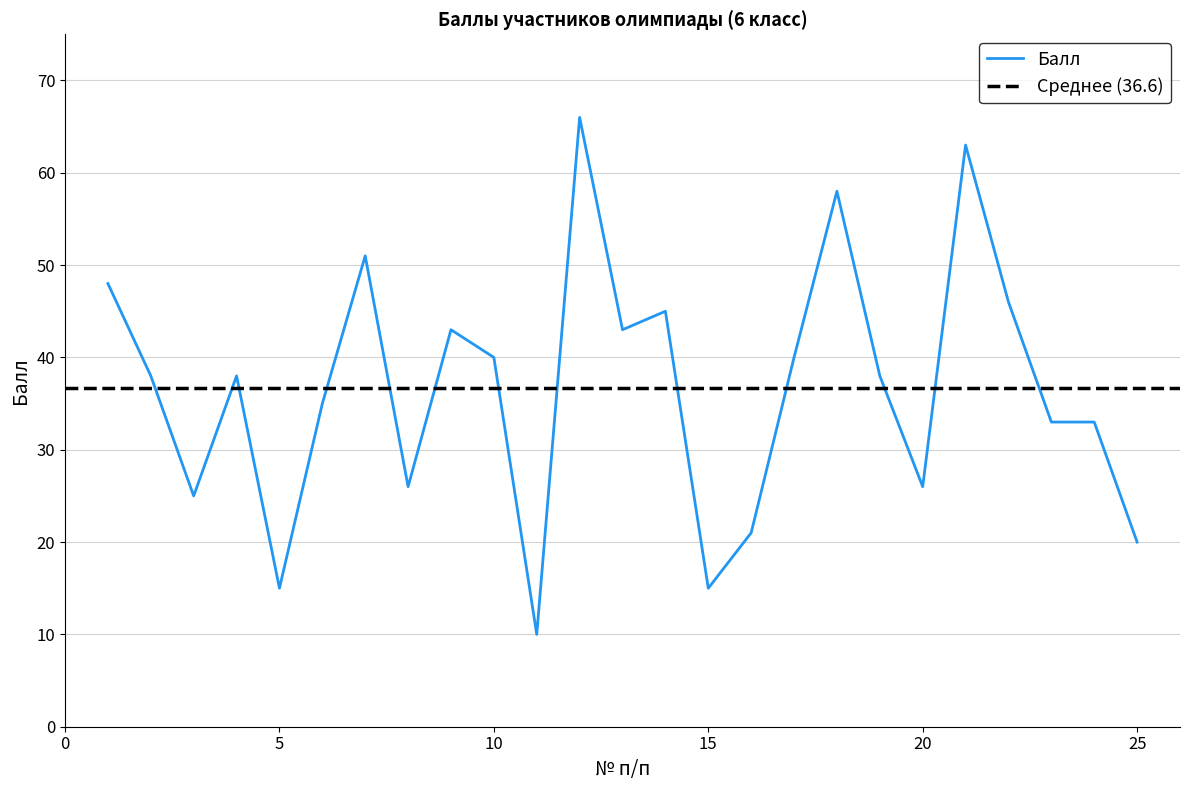

What is the value of the 18th point from the left?

58